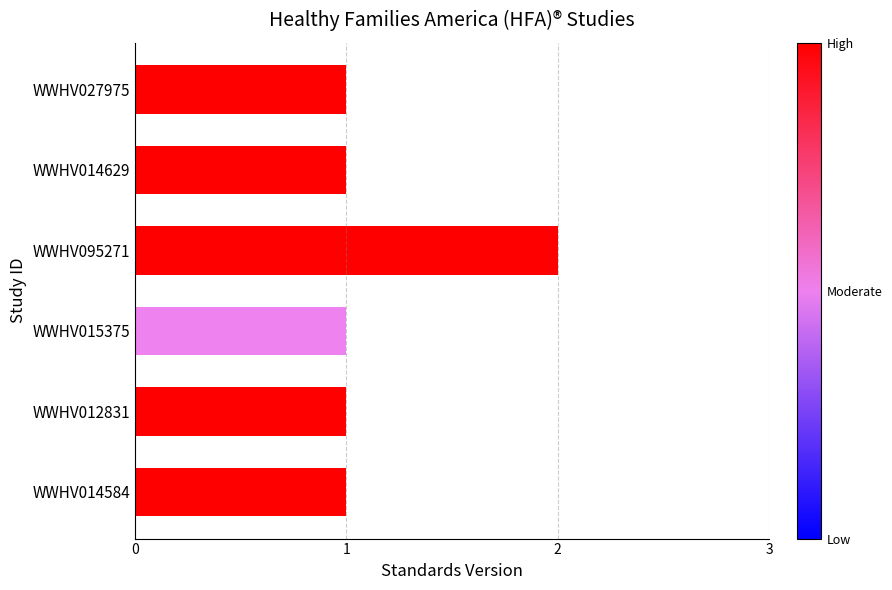

What is the sum of all values?

7